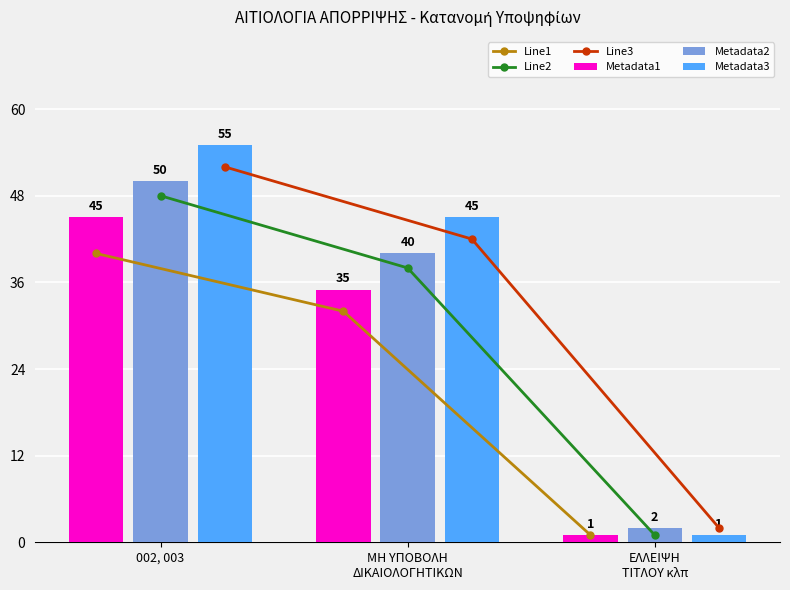

What is the difference between the maximum and second lowest values in the Metadata3 series?

10